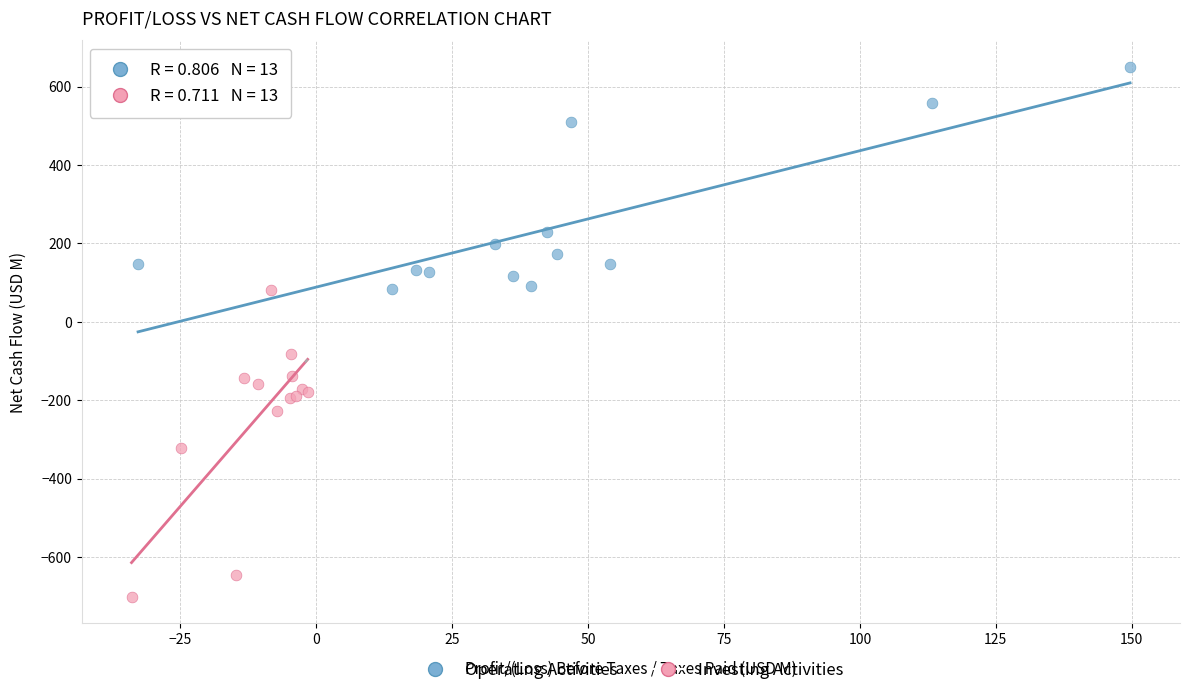

Which series contains the highest Y value?

Operating Activities